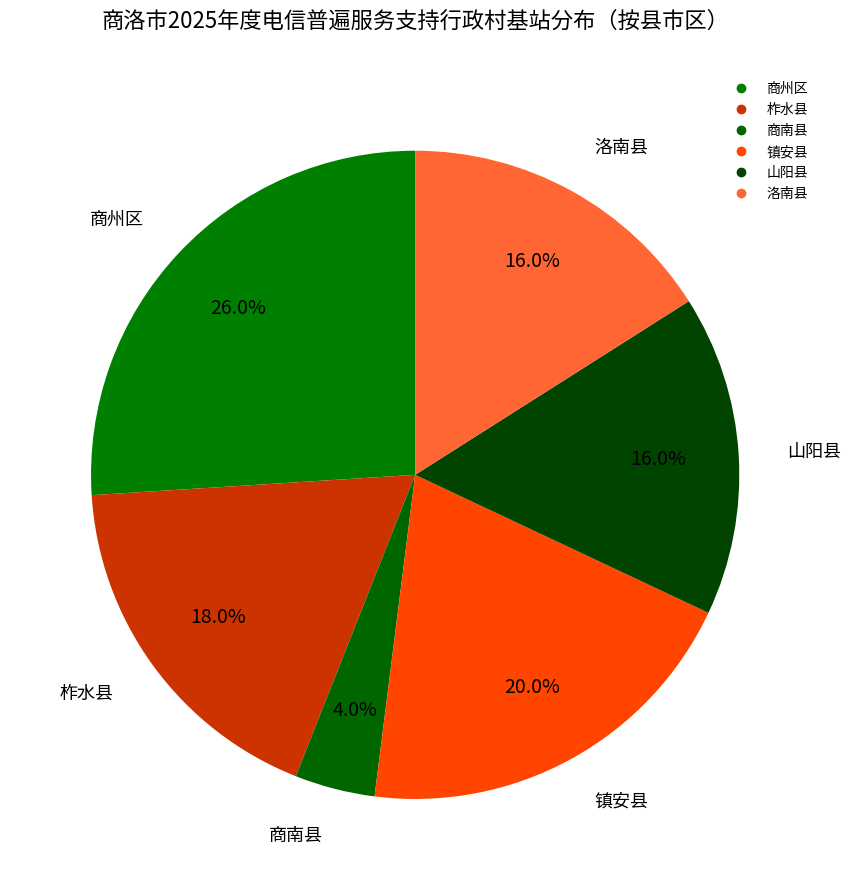

Between 山阳县 and 商州区, which is larger?

商州区